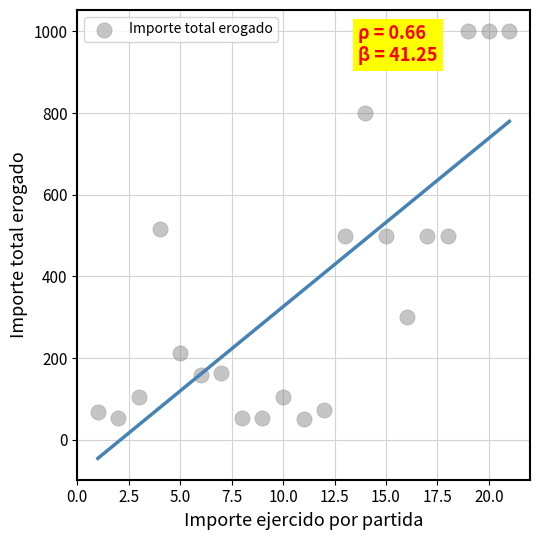

What is the range of X values (max minus min)?

20